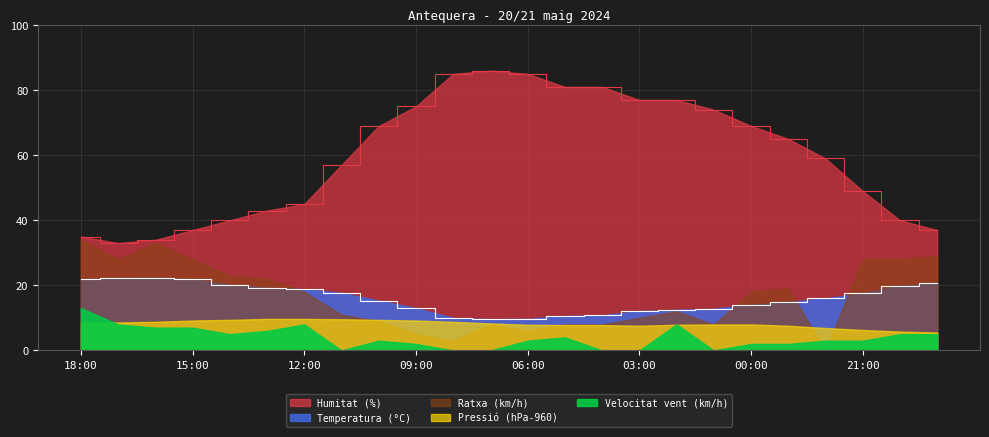

Where does the Ratxa (km/h) series first go above 18?

18:00